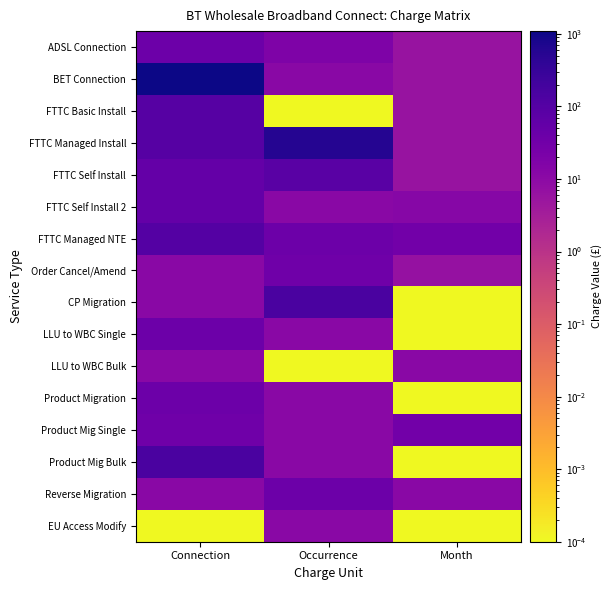

Count the number of data series in this chart.

16